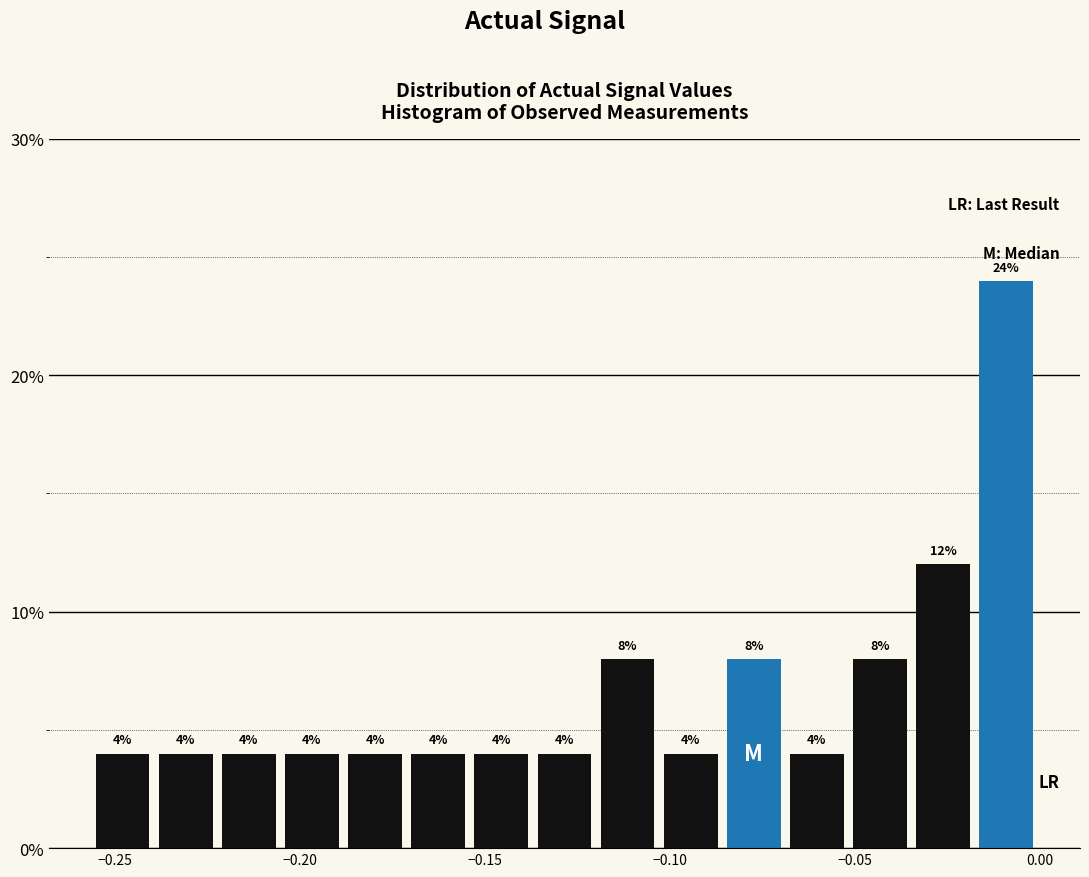

Around what value on the x-axis is the tallest bar? Give the approximate position of its centre, as read against the axis.

-0.010